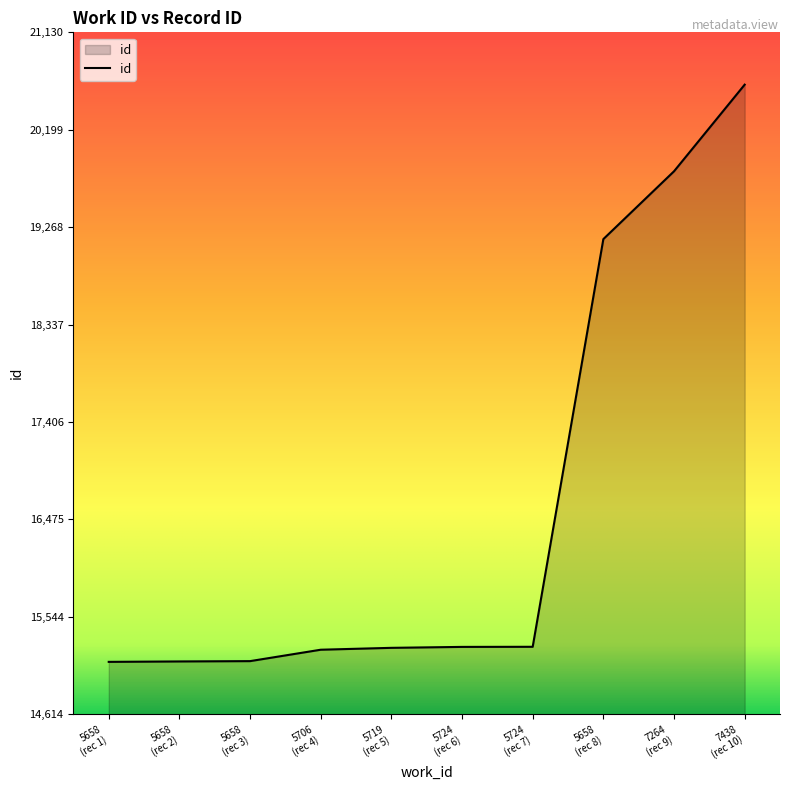

What is the maximum value shown in the chart?

20630